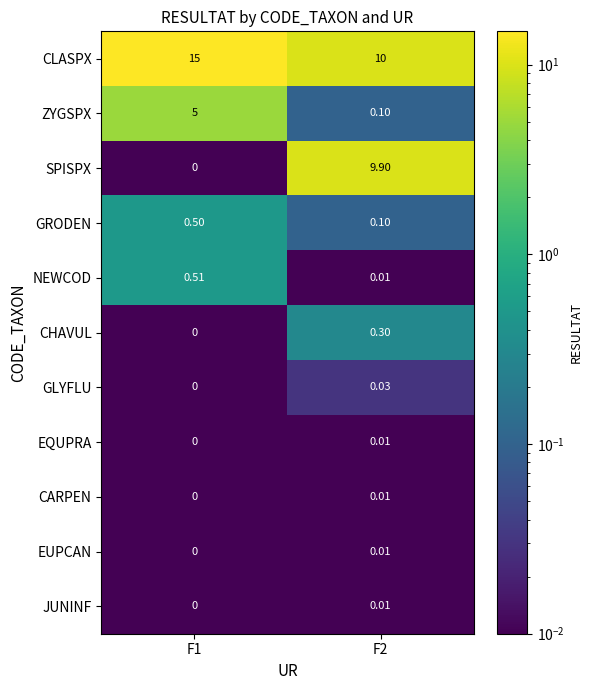

Which series has the widest spread of values?

SPISPX